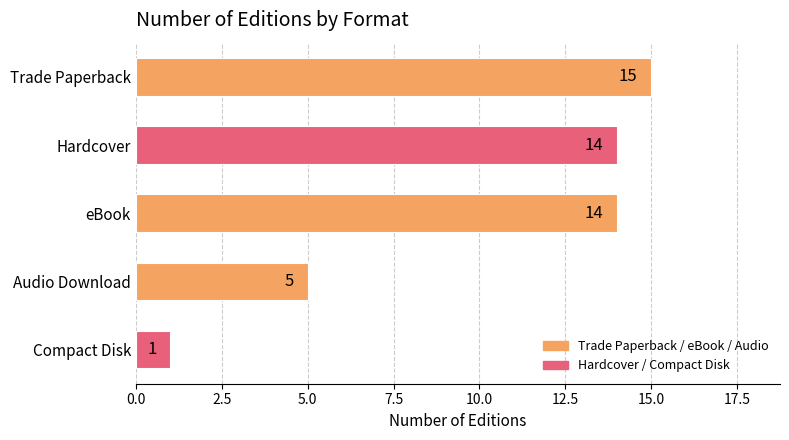

Which has a higher value, Trade Paperback or Compact Disk?

Trade Paperback